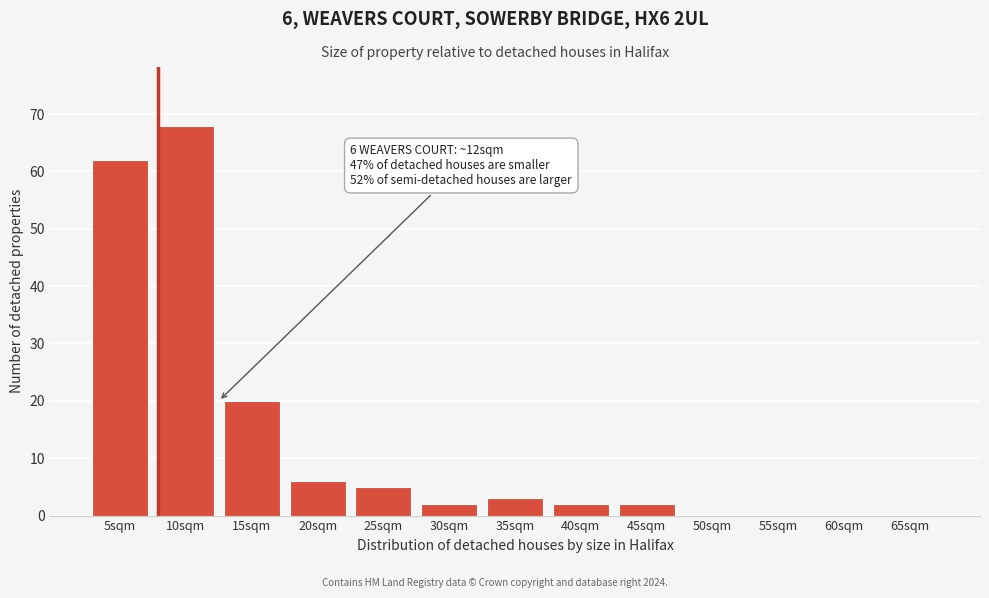

Reading right to left, transcribe all the data shown in this chart.

65sqm=0	60sqm=0	55sqm=0	50sqm=0	45sqm=2	40sqm=2	35sqm=3	30sqm=2	25sqm=5	20sqm=6	15sqm=20	10sqm=68	5sqm=62